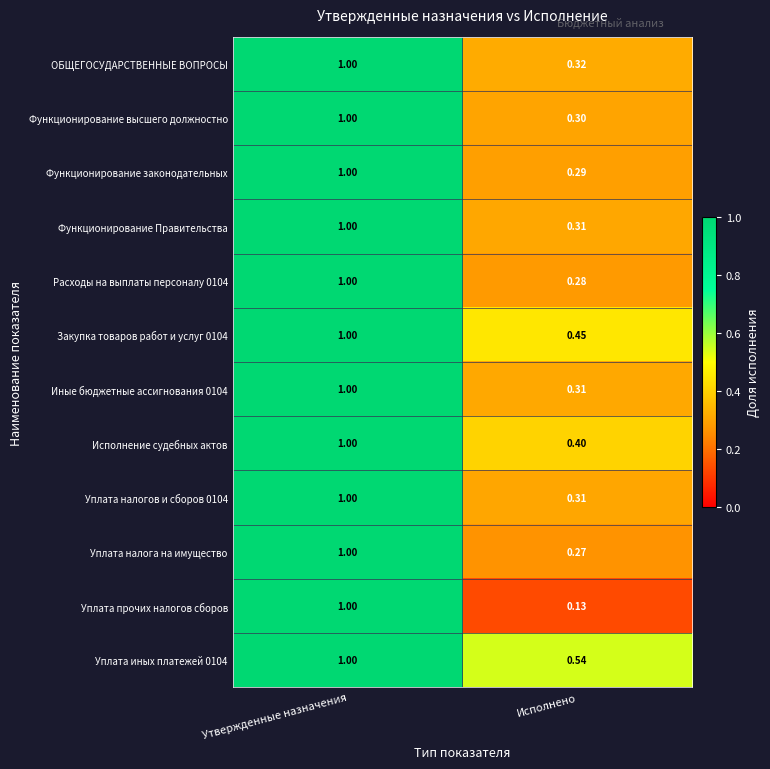

Between Утвержденные назначения and Исполнено, which series saw the biggest shift?

Уплата прочих налогов сборов